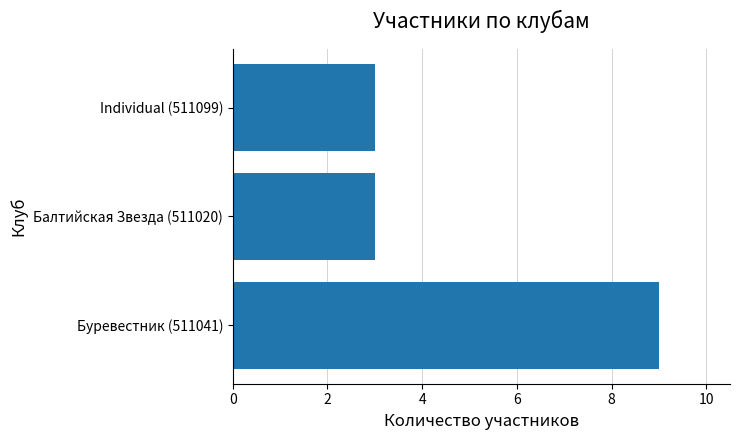

Reading bottom to top, what are all the values shown in this chart?

Буревестник (511041)=9	Балтийская Звезда (511020)=3	Individual (511099)=3